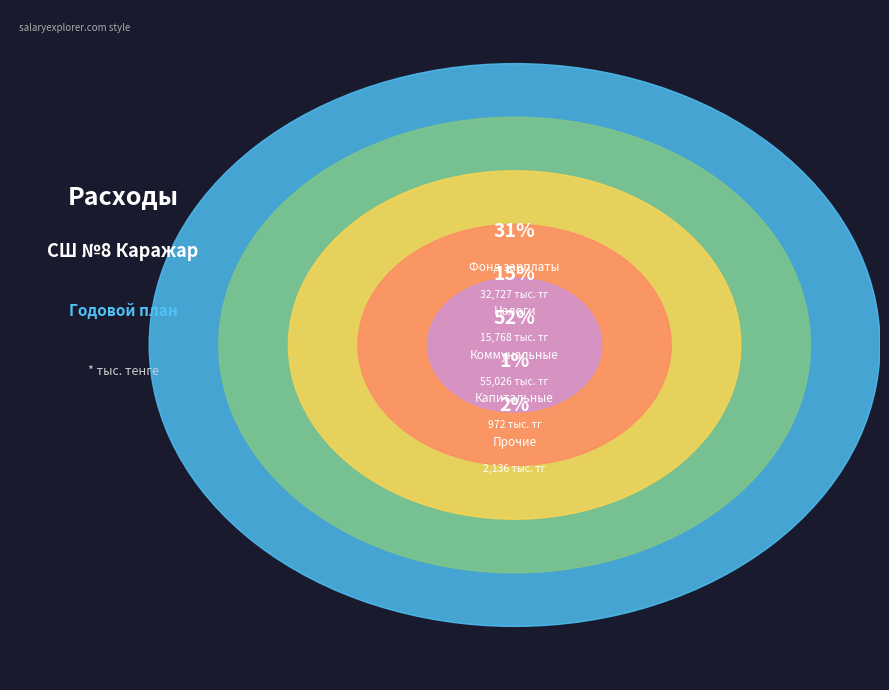

Does Коммунальные расходы represent more than half of the total?

Yes